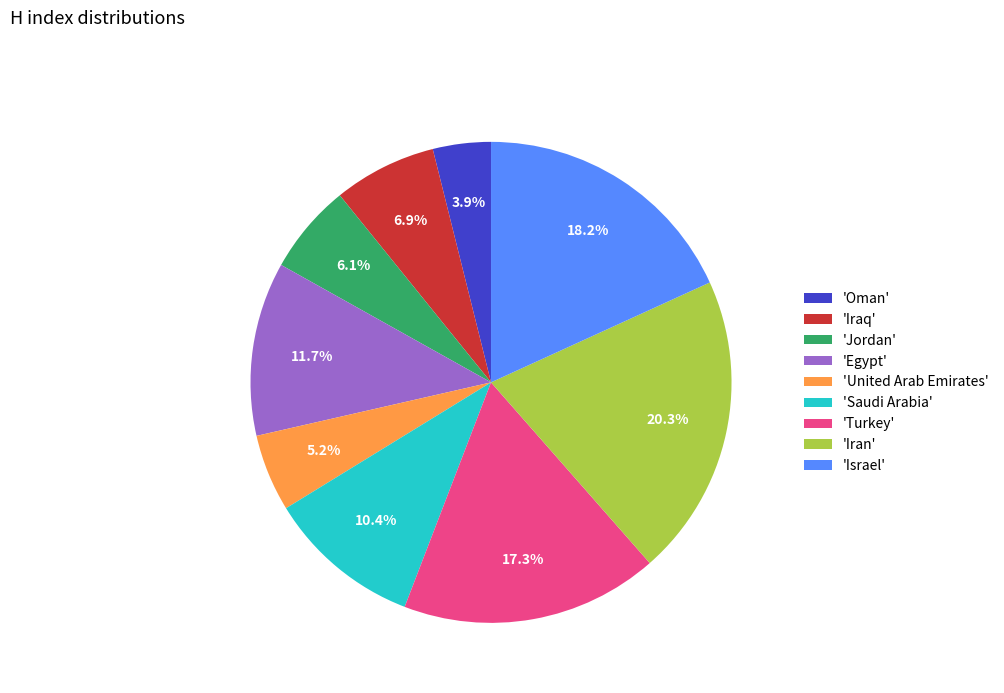

Does 'Turkey' represent more than half of the total?

No